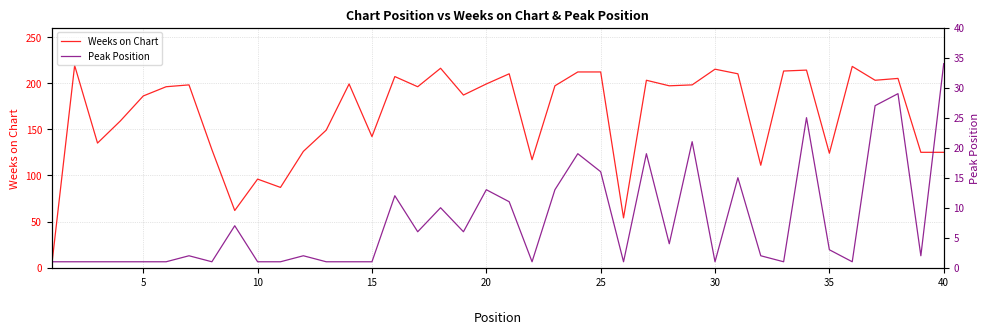

What is the difference between the Weeks on Chart values at 10 and 38?

38